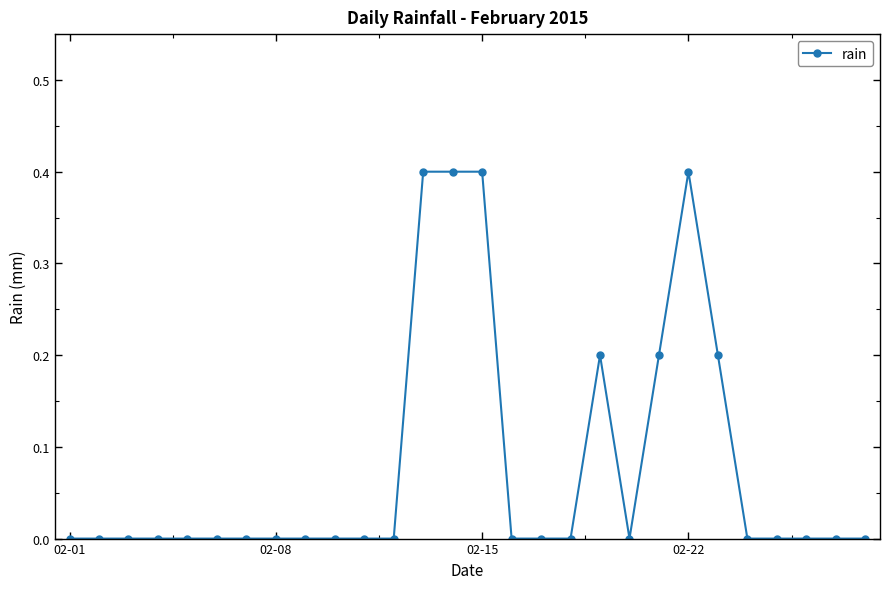

True or false: there are more than 1 points higher than both neighbors.

True